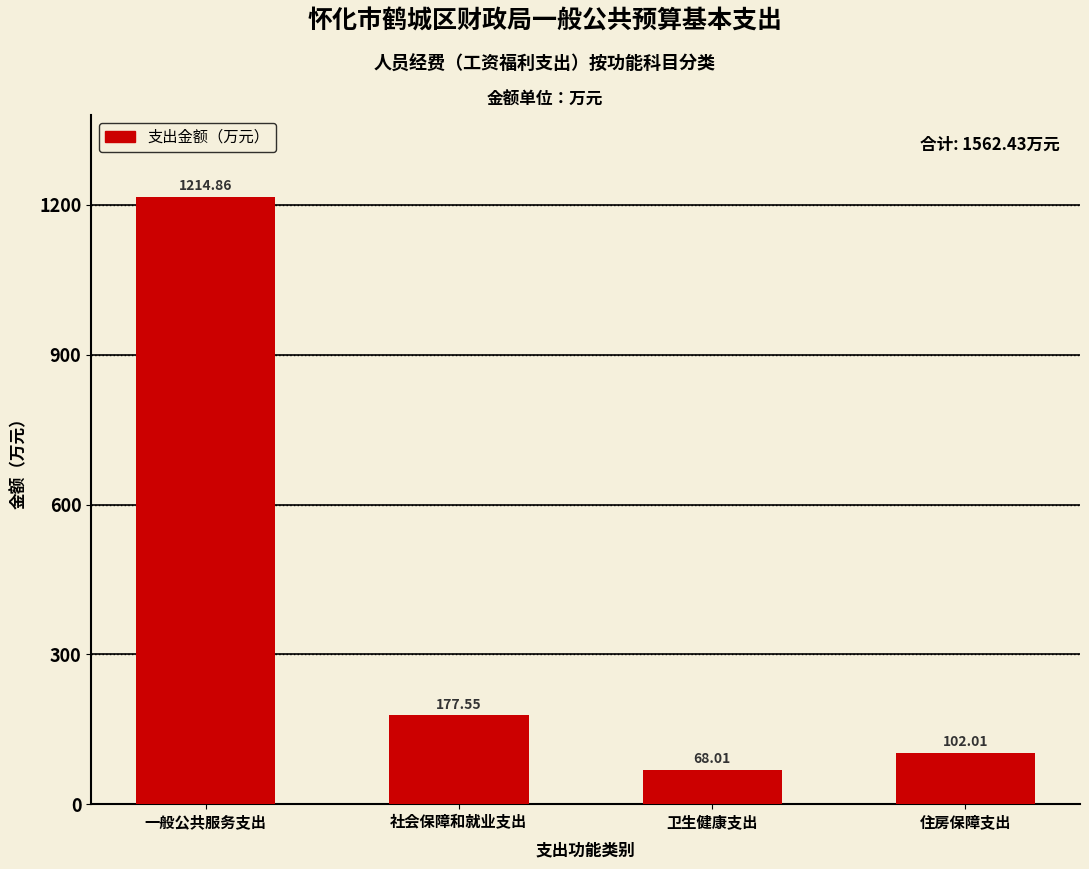

List the labels in order of value, largest first.

一般公共服务支出, 社会保障和就业支出, 住房保障支出, 卫生健康支出